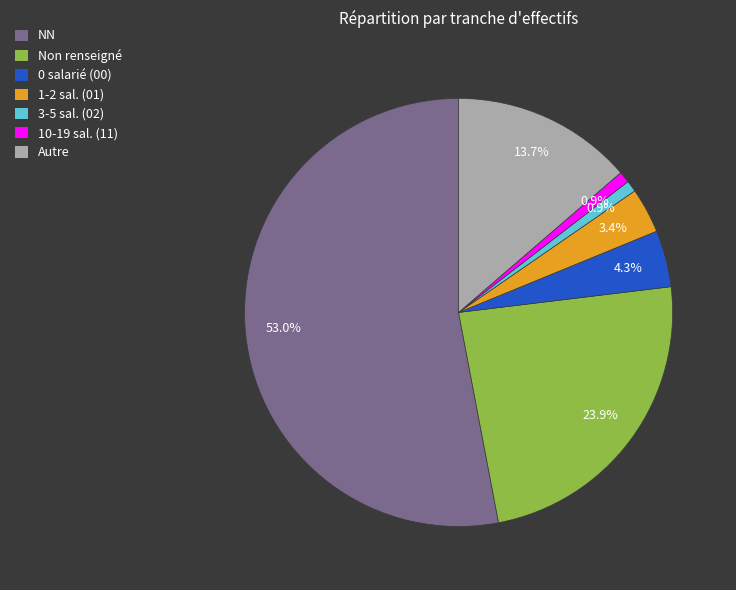

What is the largest slice in the pie chart?

NN